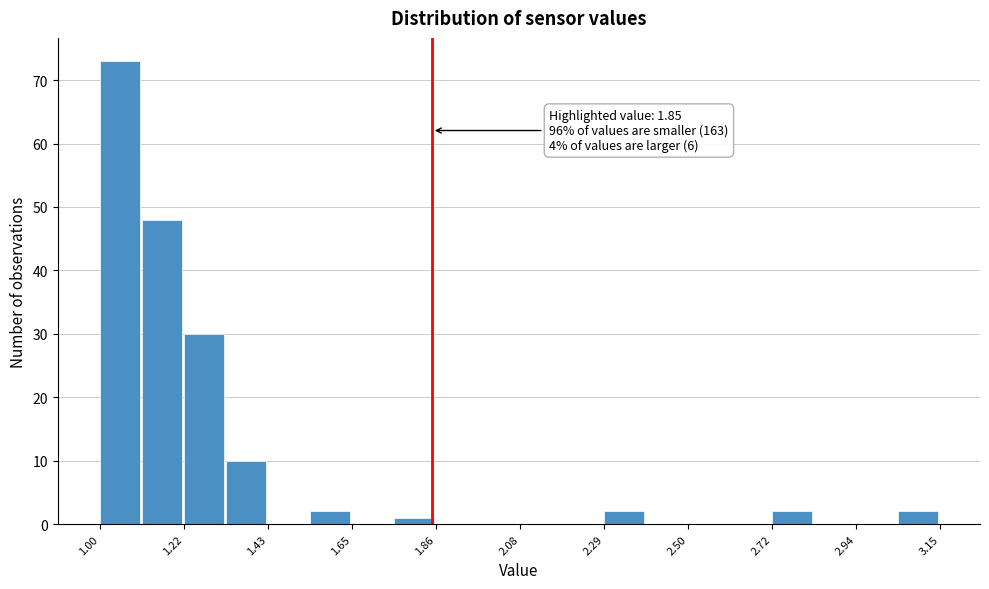

Around what value on the x-axis is the tallest bar? Give the approximate position of its centre, as read against the axis.

1.05